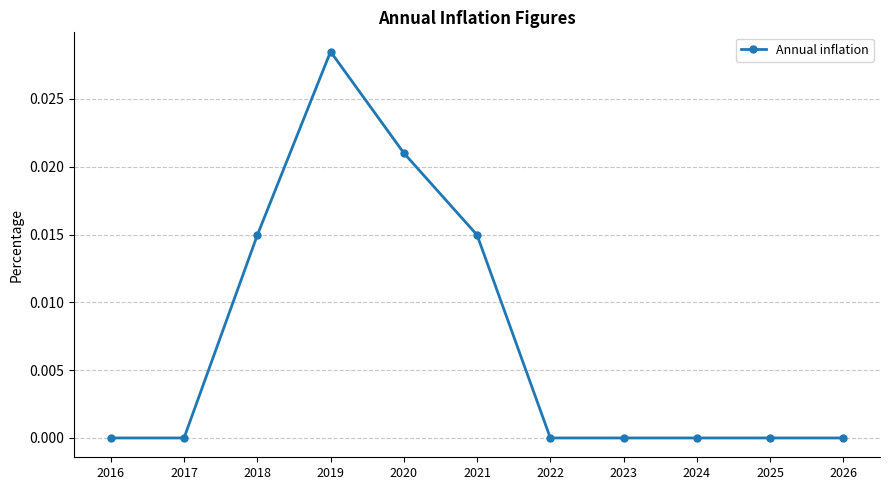

Which label corresponds to the largest value in the chart?

2019